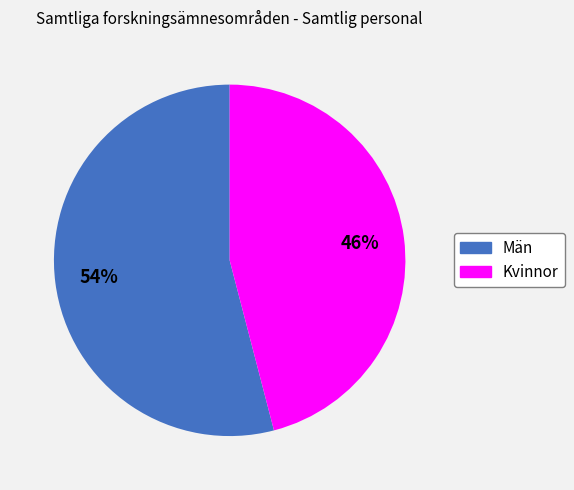

Which slice represents more than half of the pie?

Män